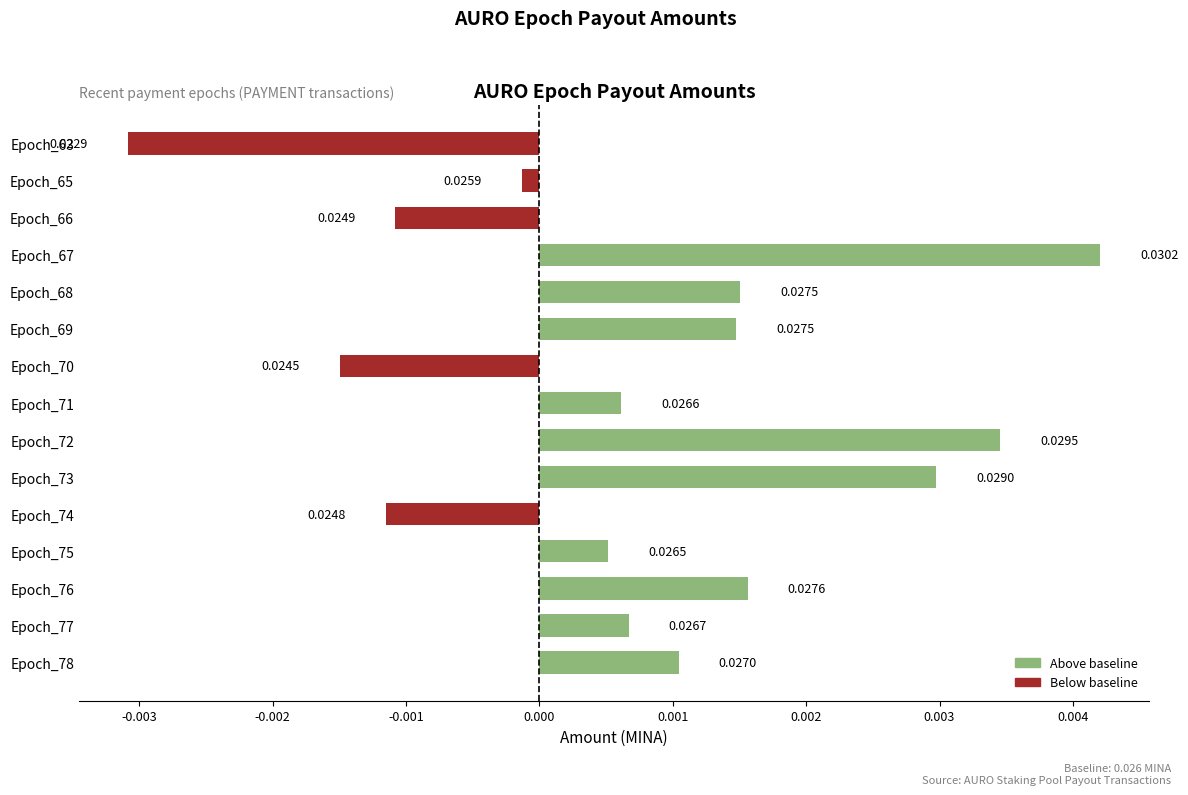

Which has a higher value, Epoch_73 or Epoch_65?

Epoch_73